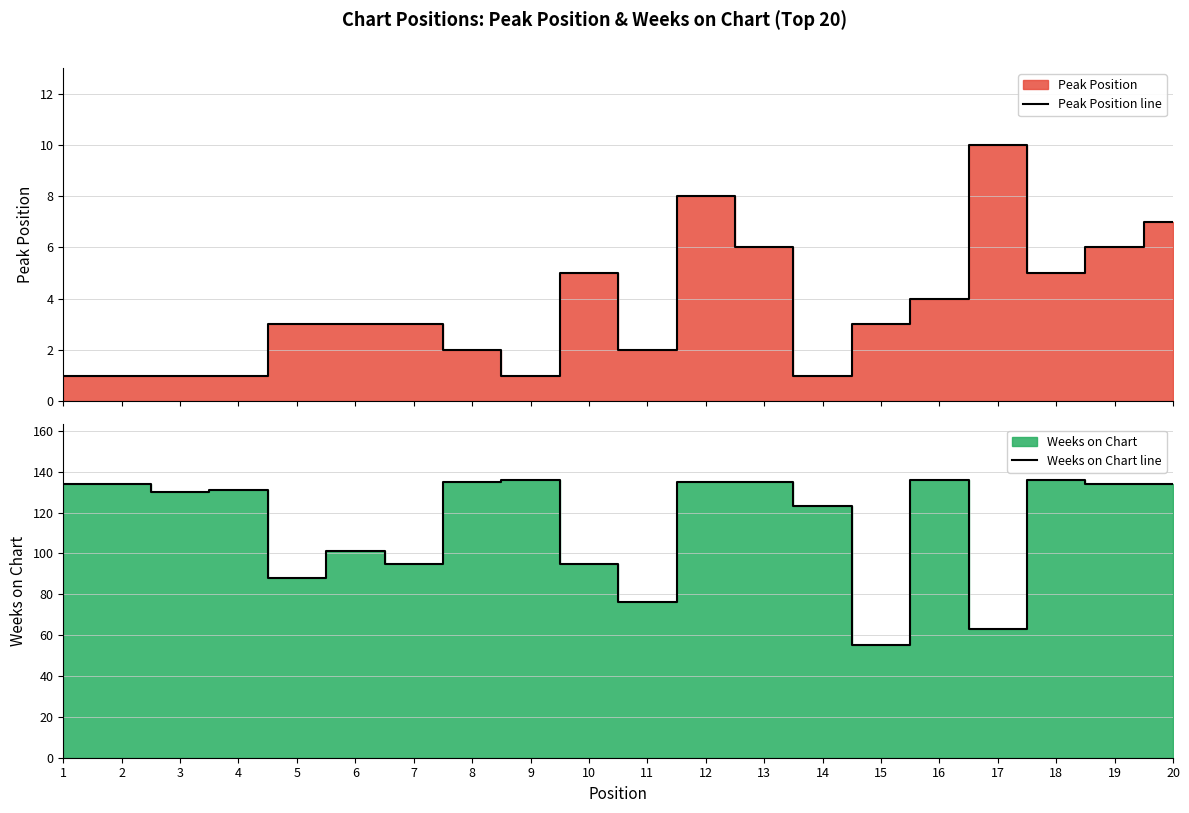

Rank the categories by Peak Position line value from highest to lowest.

17, 12, 20, 13, 19, 10, 18, 16, 5, 6, 7, 15, 8, 11, 1, 2, 3, 4, 9, 14